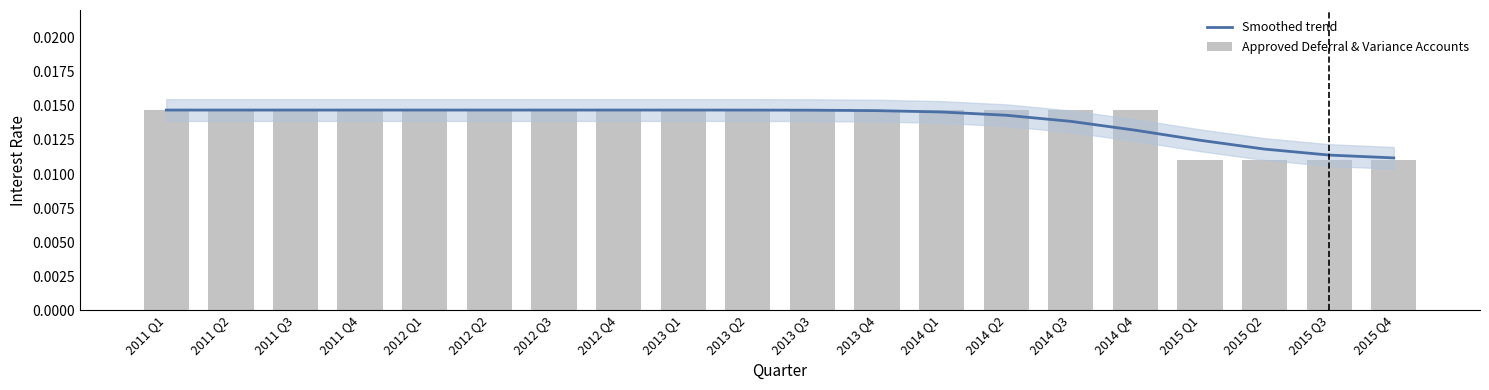

At which label does Approved Deferral & Variance Accounts reach its peak?

2011 Q1